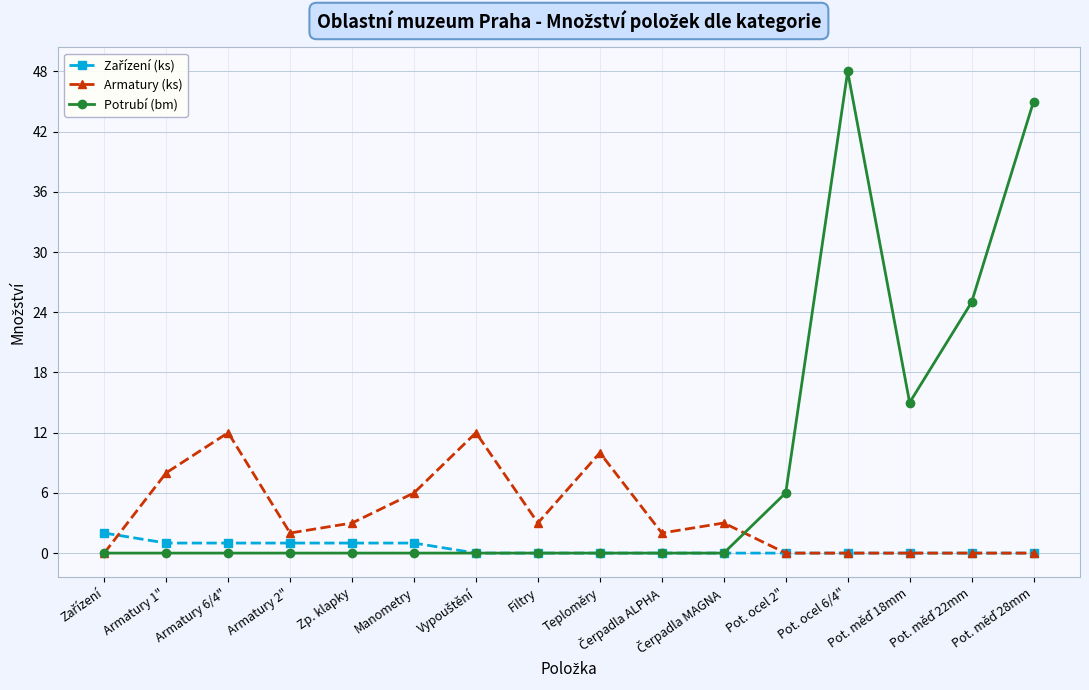

Which series has the largest total across all categories?

Potrubí (bm)